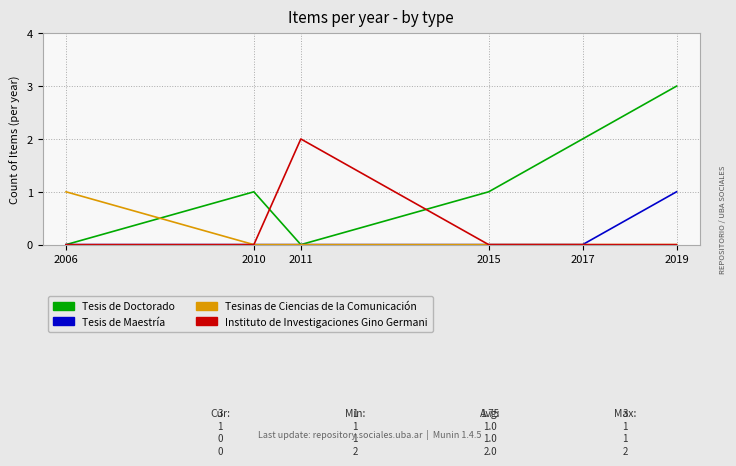

Which series has the largest total across all categories?

Tesis de Doctorado